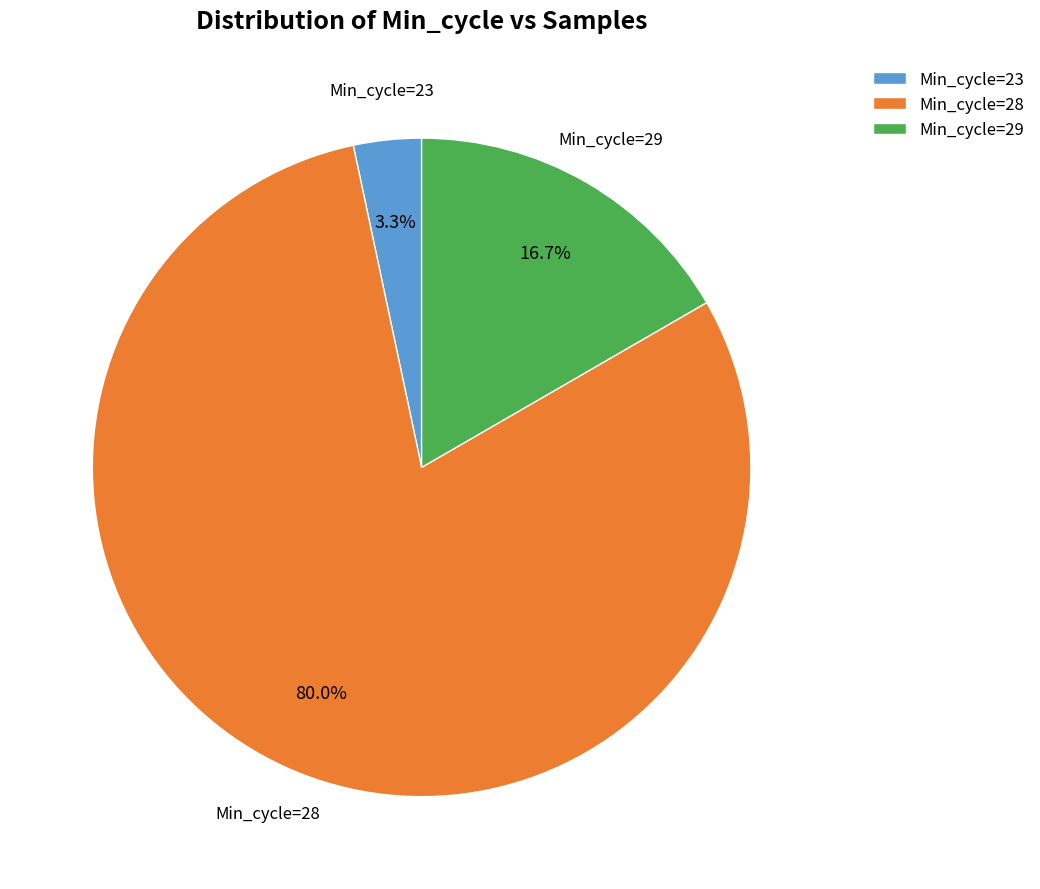

What is the majority slice?

Min_cycle=28